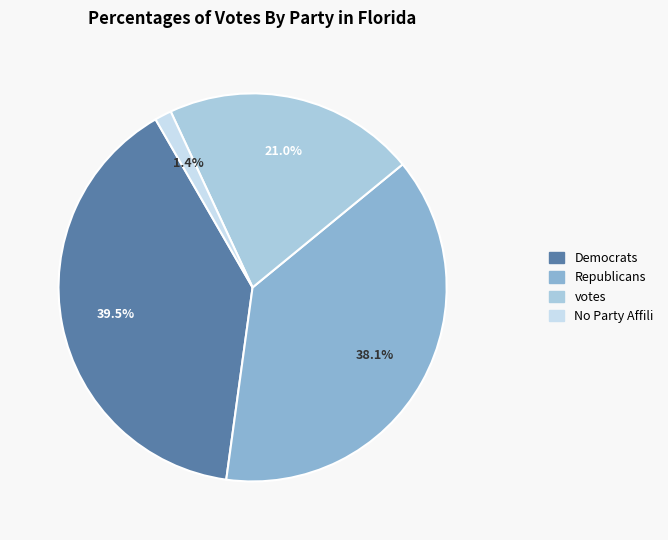

Does any single category account for the majority?

No